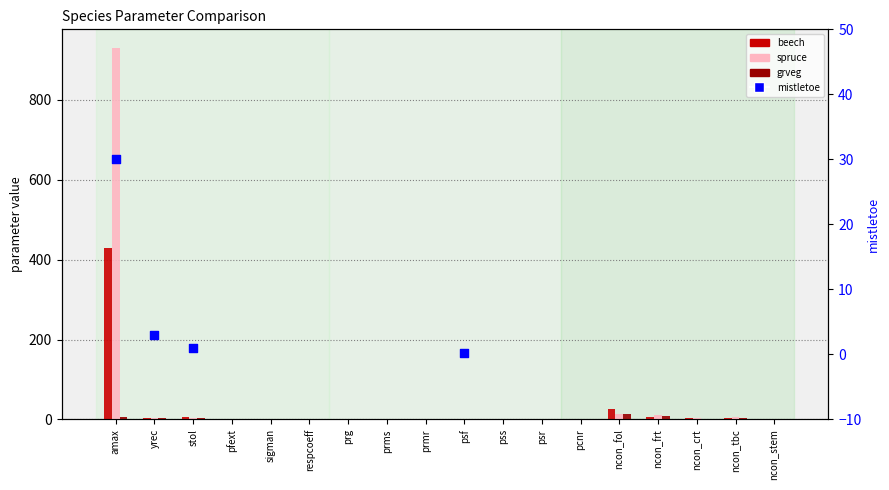

Which series has the largest total across all categories?

spruce